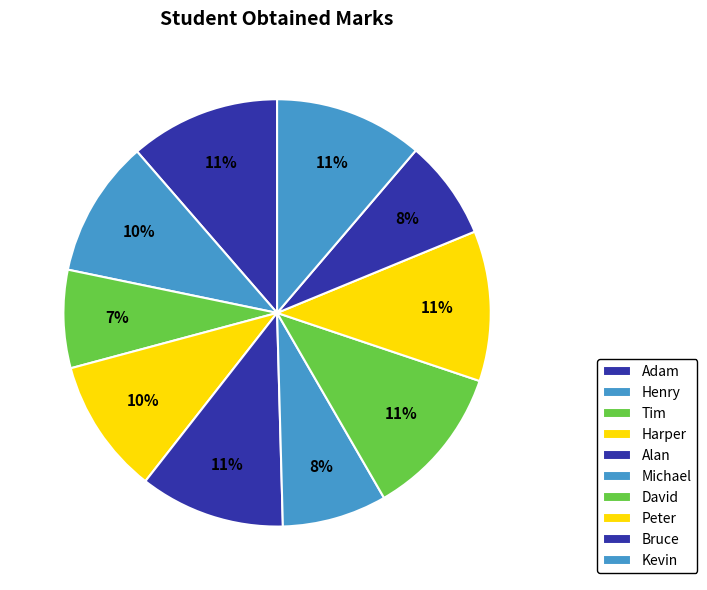

To the nearest percent, what is the combined percentage of Kevin and Bruce?

19%